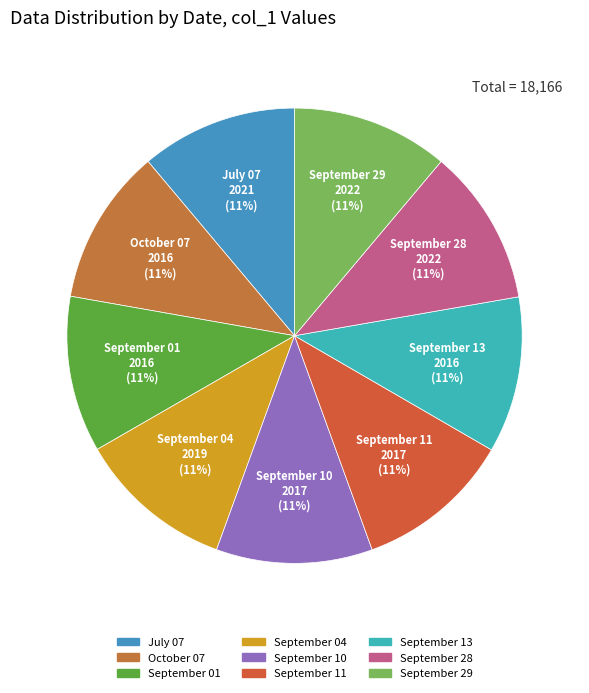

To the nearest percent, what percentage of the pie is September 13?

11%